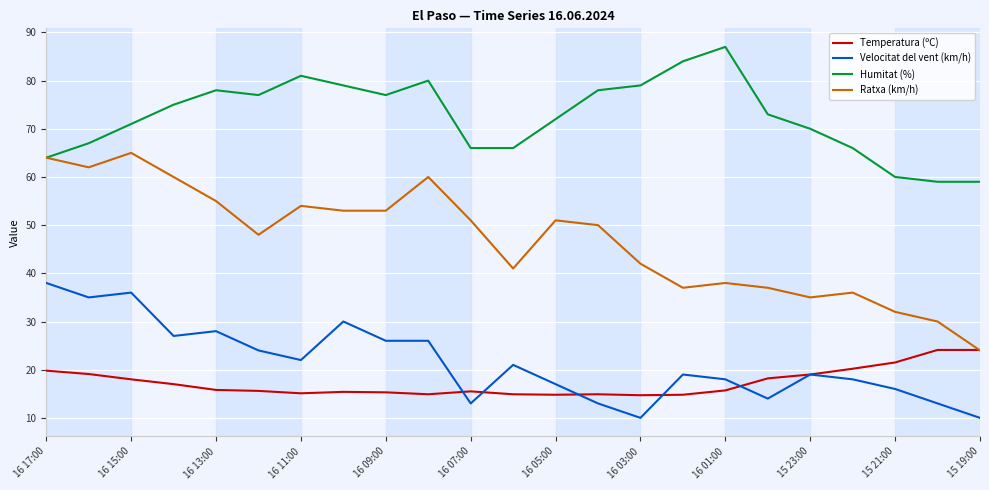

True or false: Temperatura (ºC) and Humitat (%) cross at least once.

False